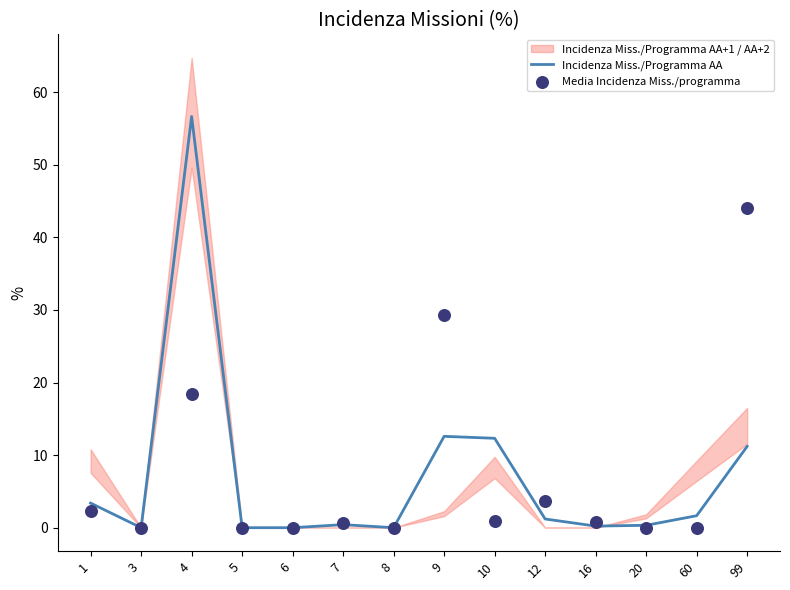

Which series has the largest total across all categories?

Incidenza Miss./Programma AA